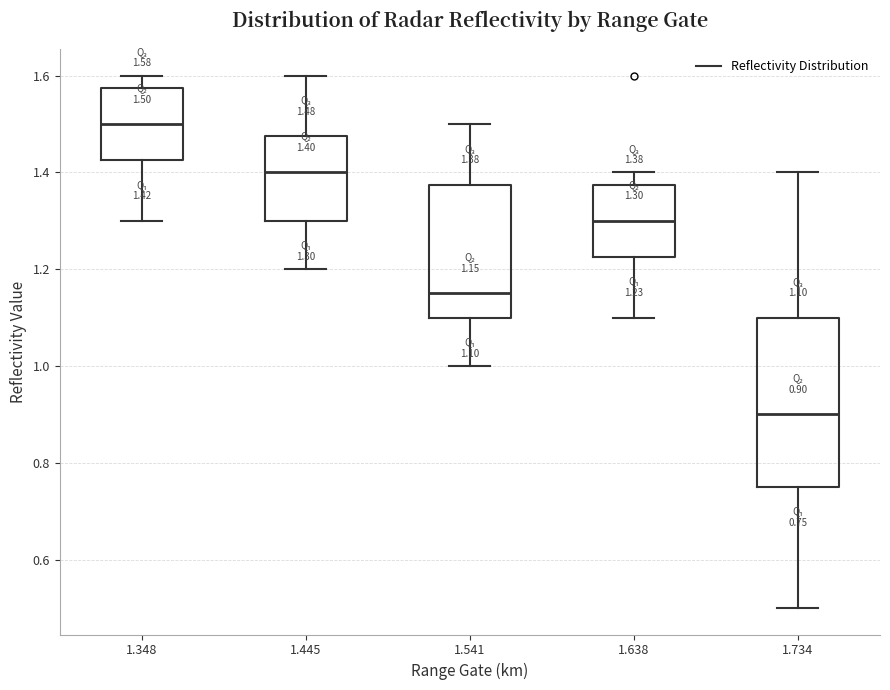

Which box's median line is the lowest?

1.734